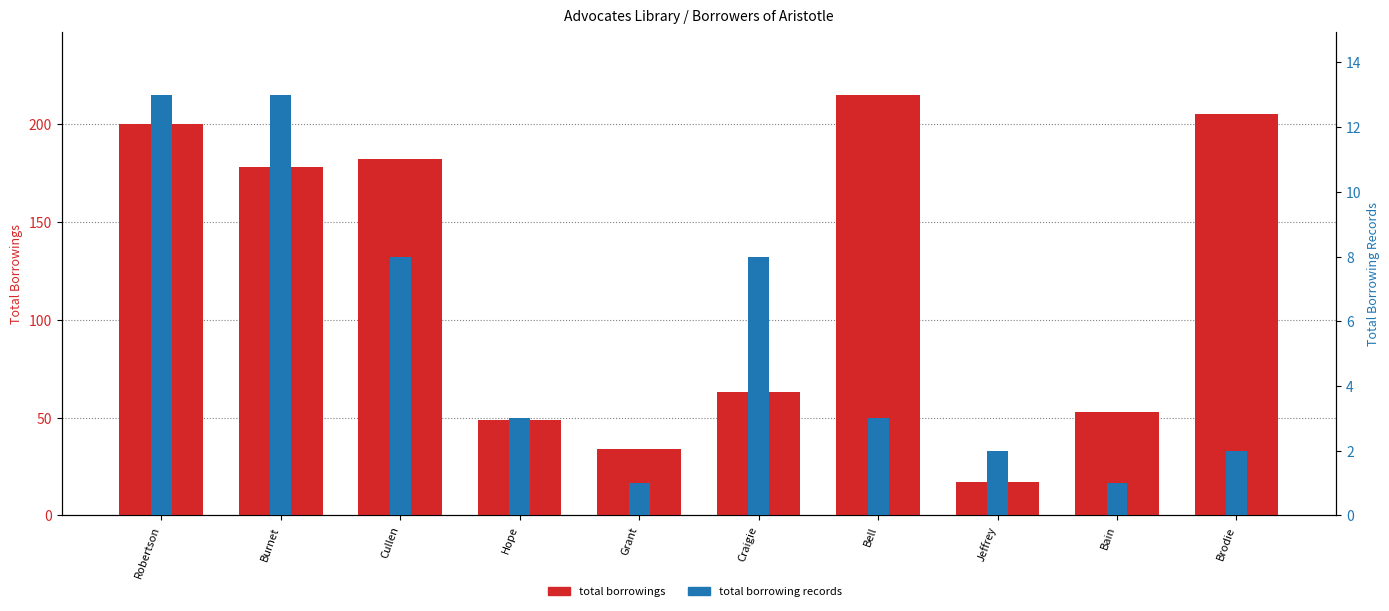

The total borrowing records series shows 8 at Craigie. True or false?

True